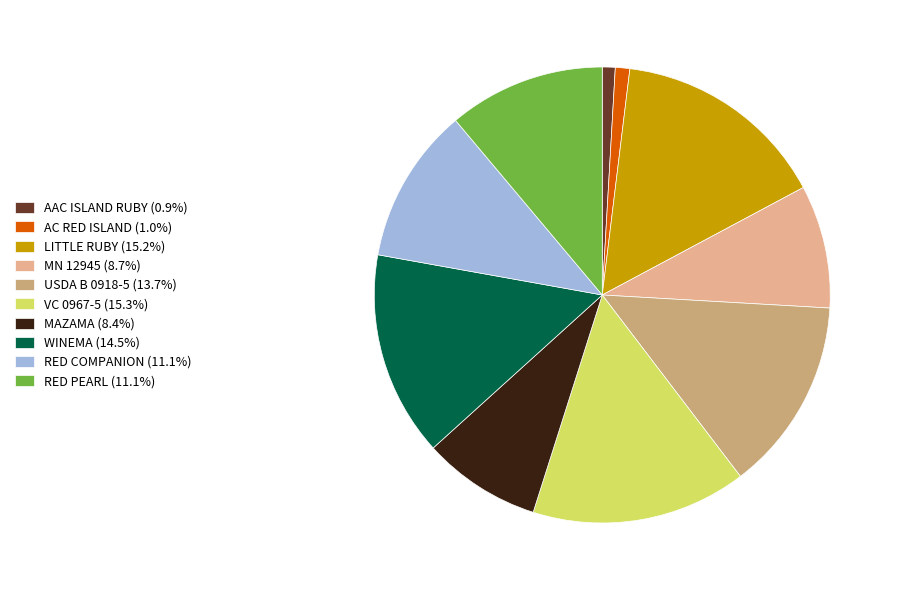

What is the ratio of the value at RED COMPANION (11.1%) to the value at MAZAMA (8.4%)?

1.3